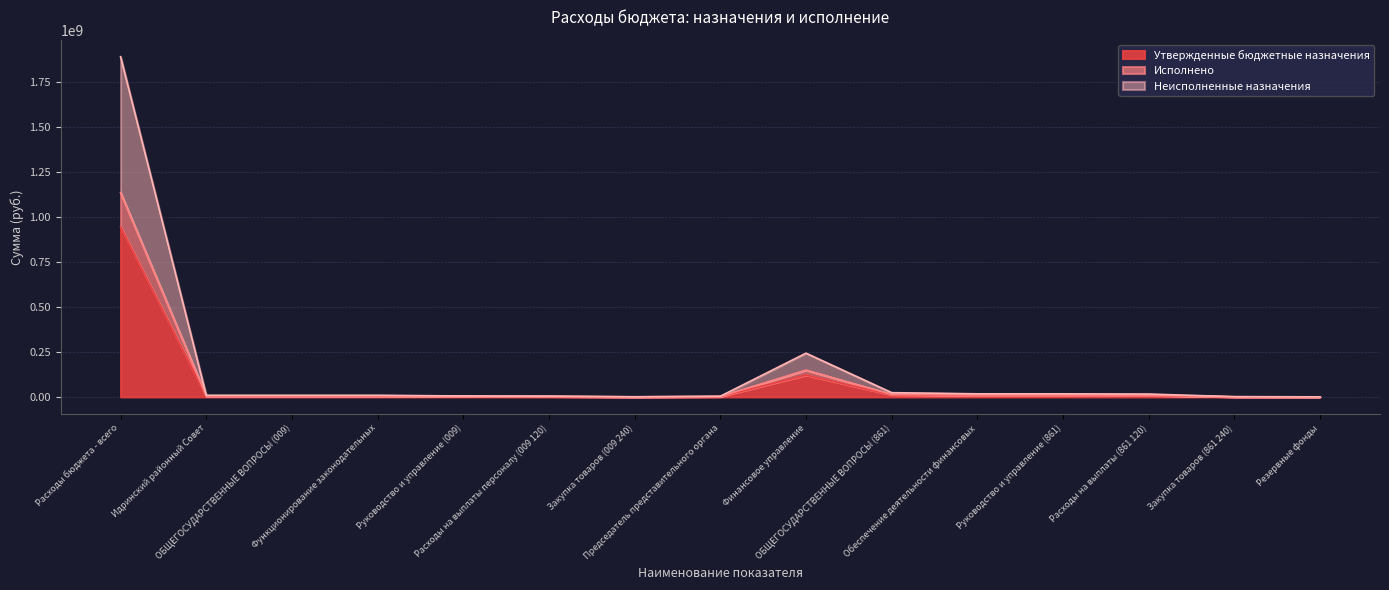

What are all the series names shown in the legend?

Утвержденные бюджетные назначения, Исполнено, Неисполненные назначения